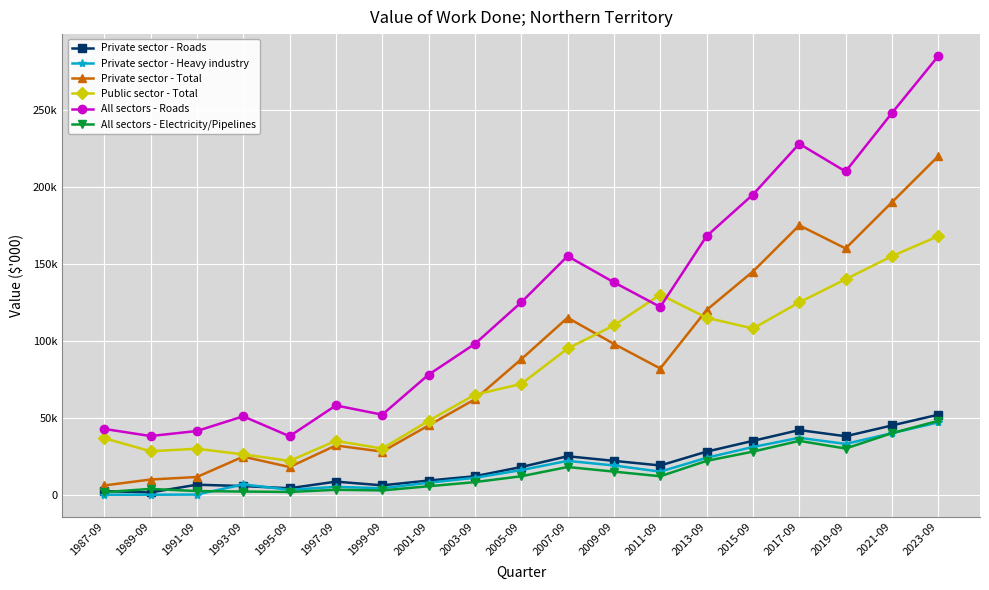

What is the total value across all series at 1999-09?

123100